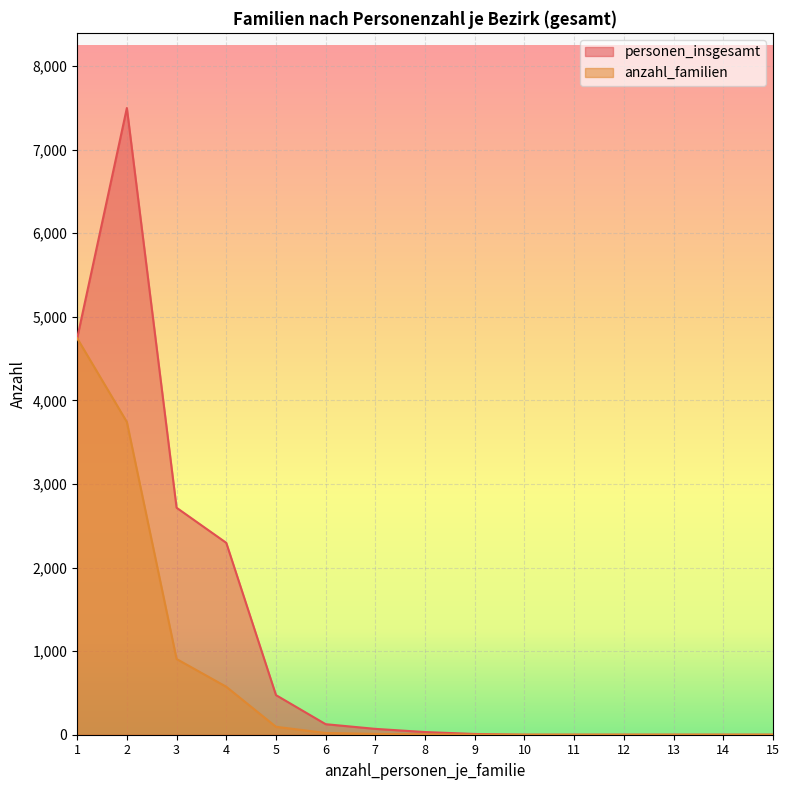

True or false: personen_insgesamt and anzahl_familien cross at least once.

False